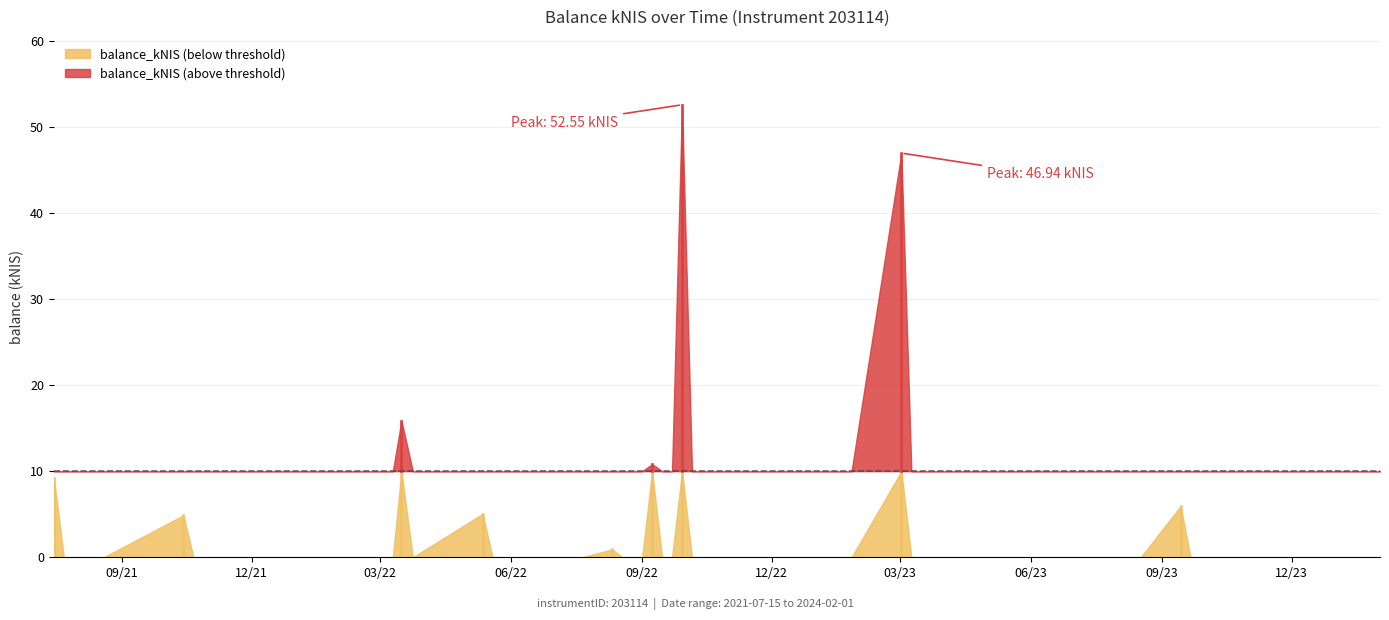

What is the value of the 15th point from the left?

0.9